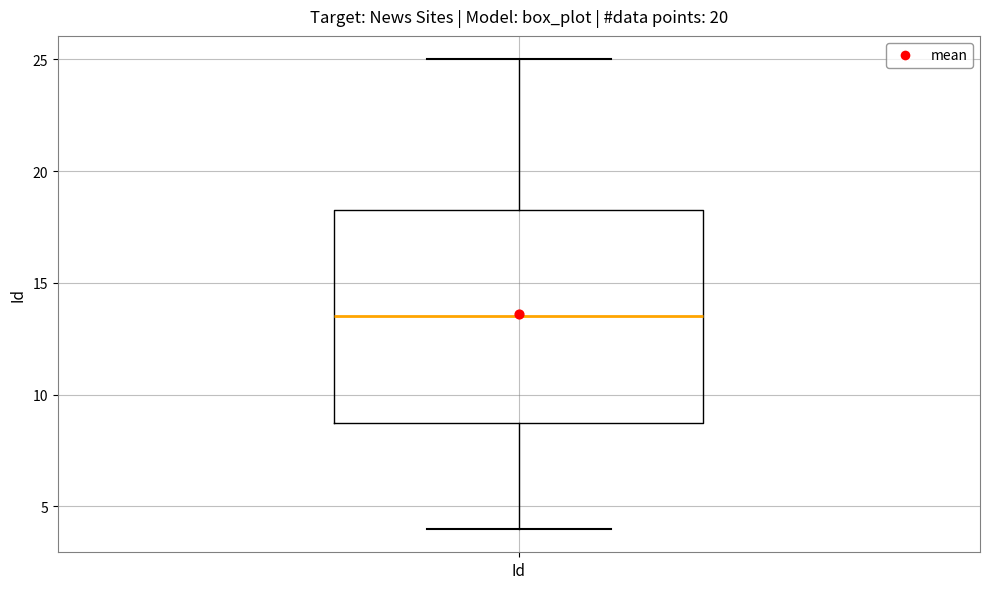

Where is the lower edge of the box for Id on the y-axis? The values are not printed on the chart, so give them approximately, as read against the axis.

9.0